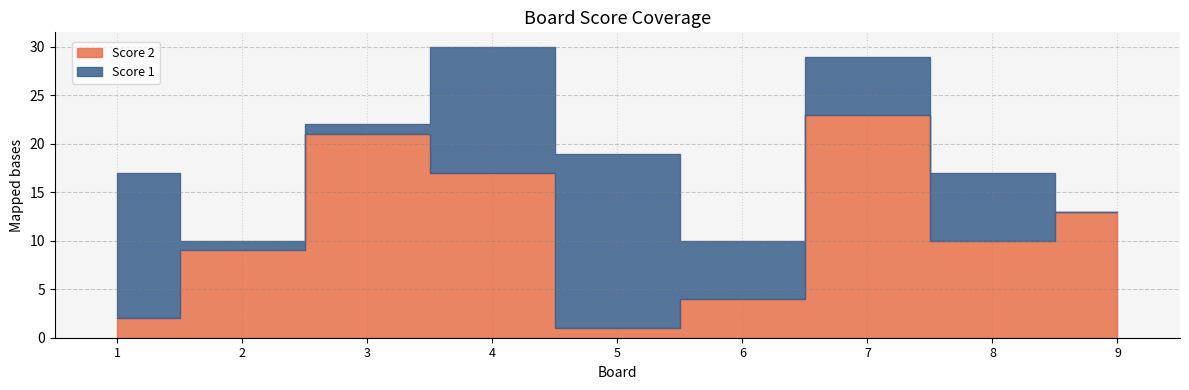

How many values in the Score 1 series exceed 6?

4